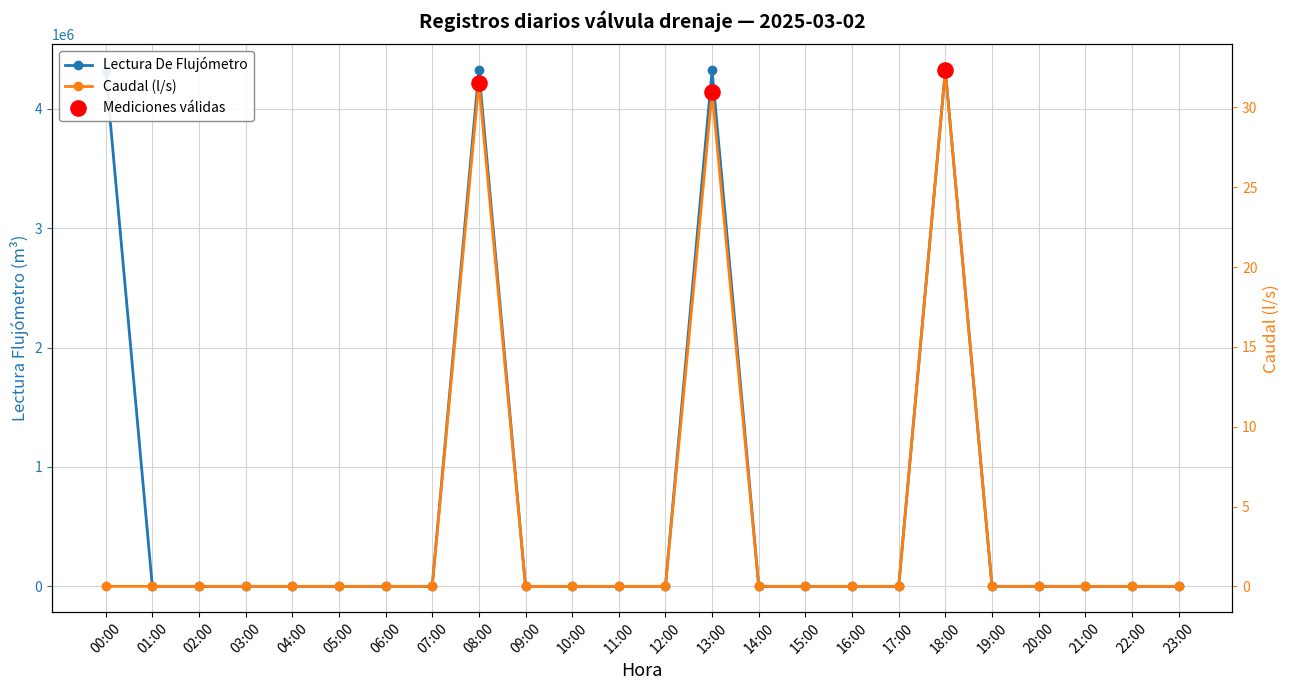

Which series has the largest Y range (max minus min)?

Lectura De Flujómetro